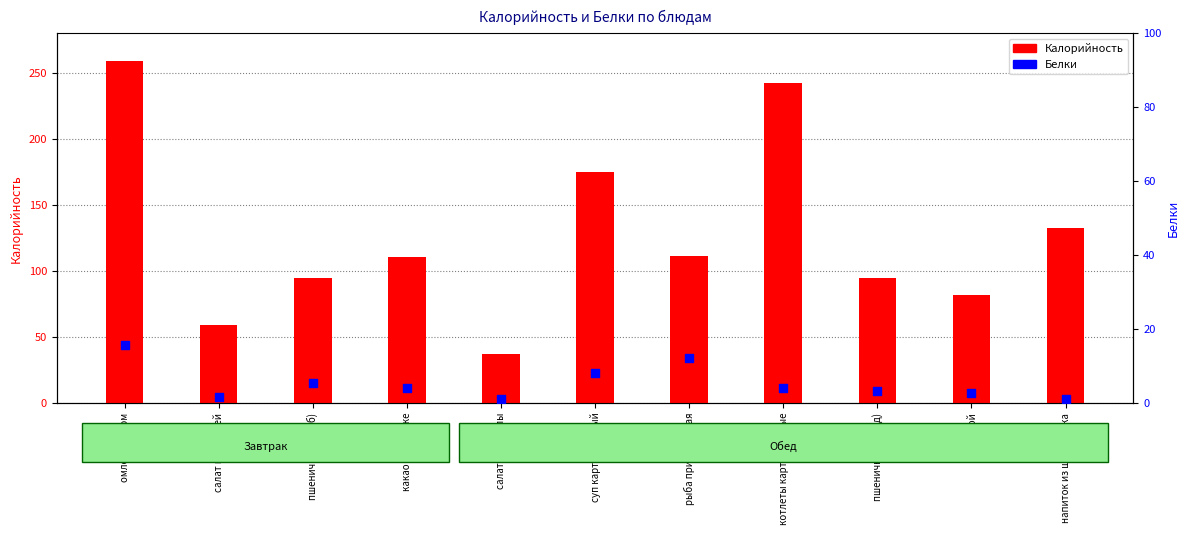

Which series has the largest total across all categories?

Калорийность